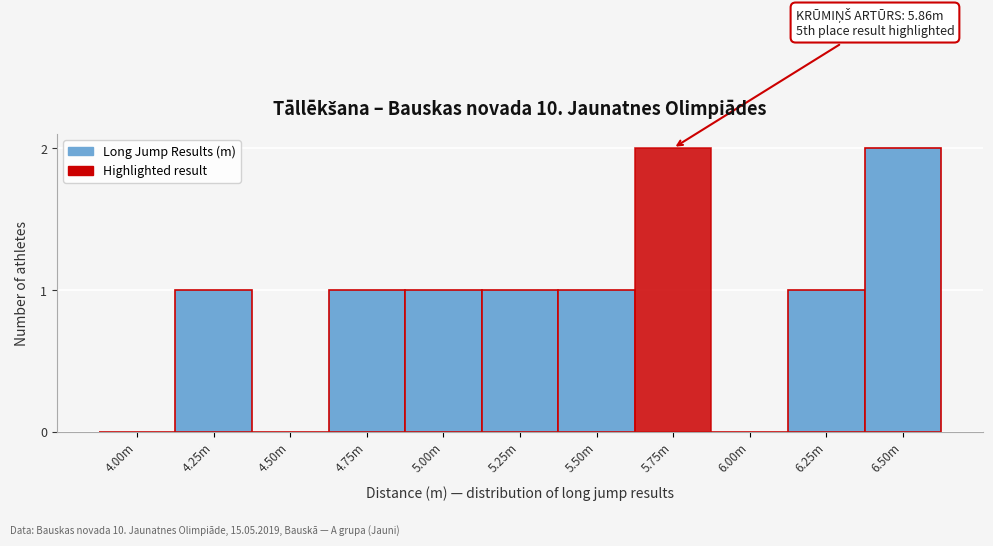

Reading left to right, transcribe all the data shown in this chart.

4.00m=0	4.25m=1	4.50m=0	4.75m=1	5.00m=1	5.25m=1	5.50m=1	5.75m=2	6.00m=0	6.25m=1	6.50m=2